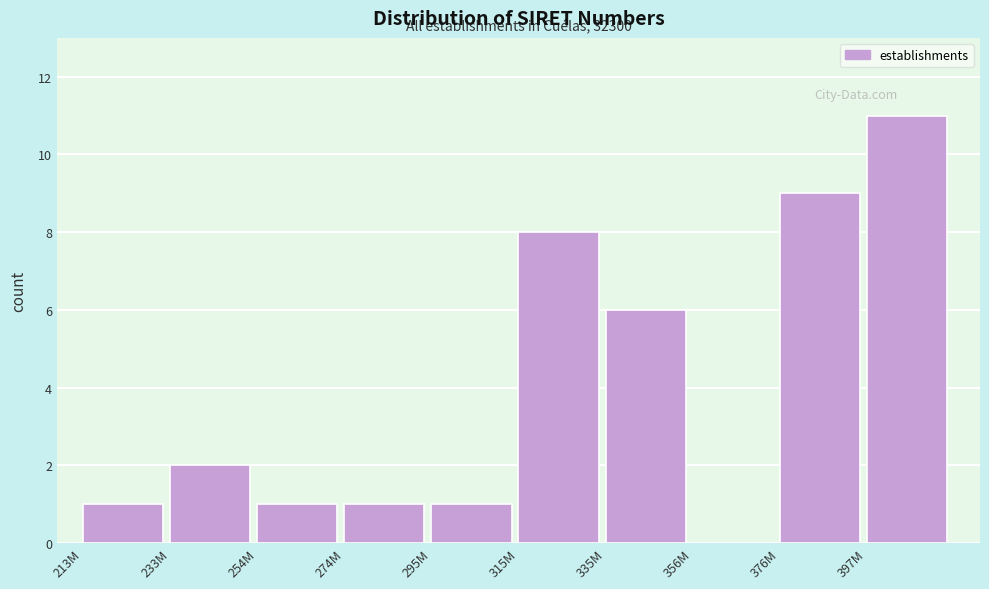

Reading left to right, what are all the values shown in this chart?

213M=1	233M=2	254M=1	274M=1	295M=1	315M=8	335M=6	356M=0	376M=9	397M=11